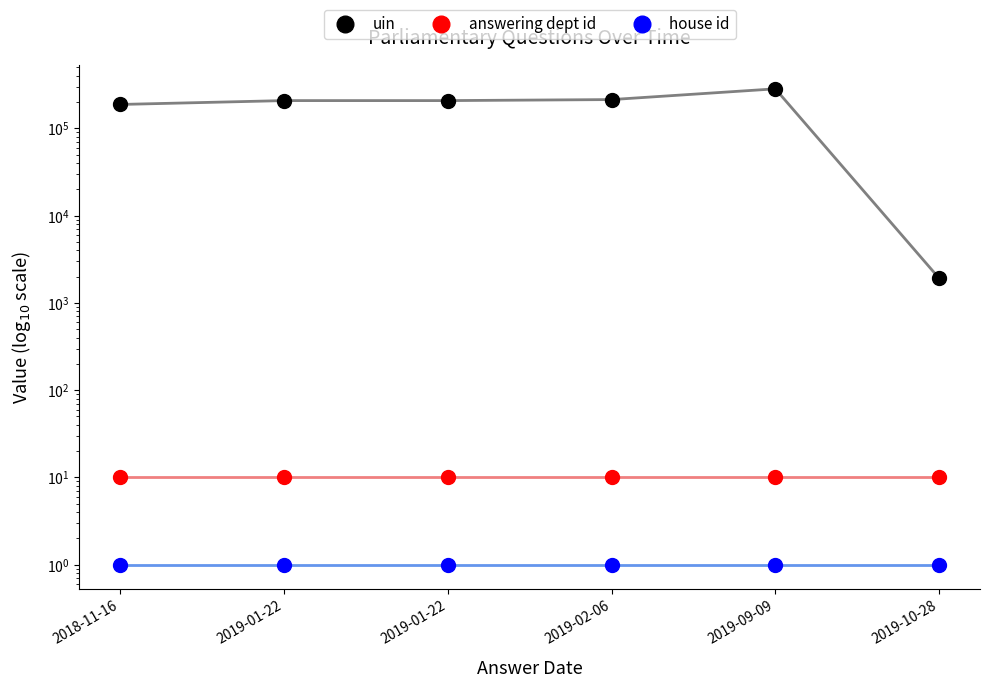

What are all the series names shown in the legend?

uin, answering dept id, house id